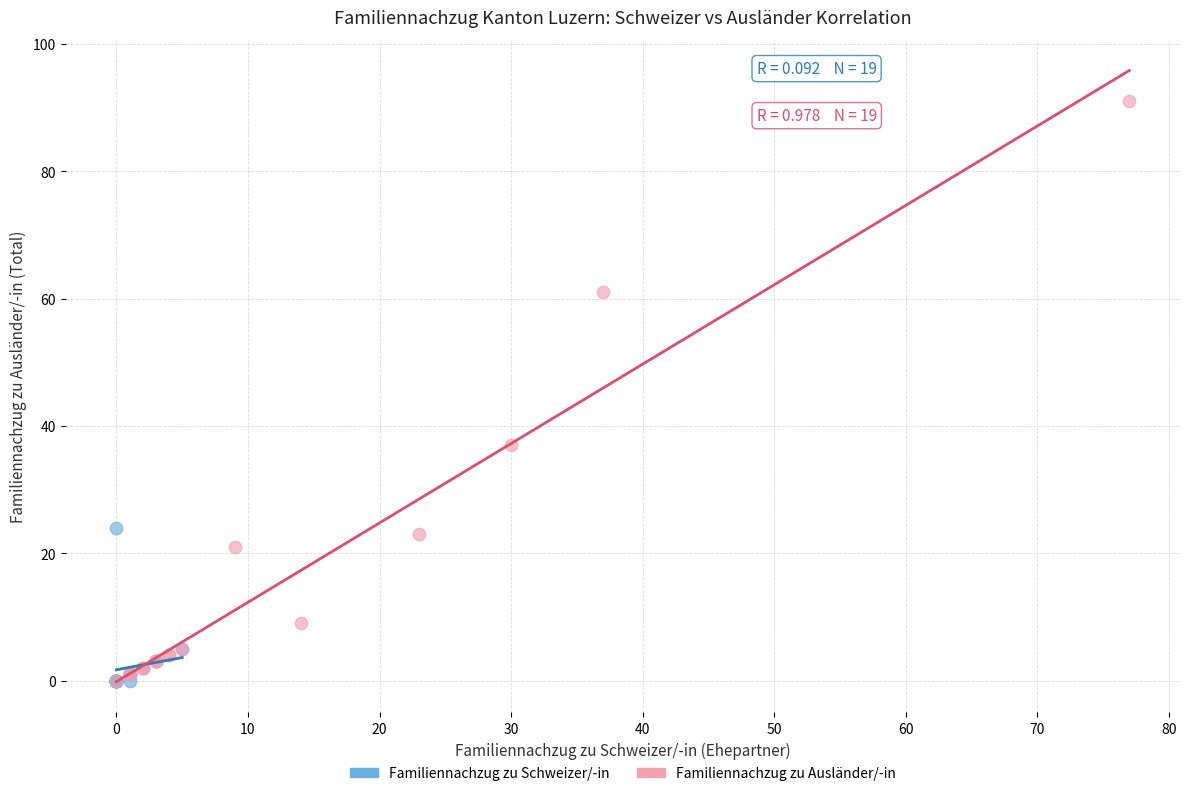

Which series contains the highest Y value?

Familiennachzug zu Ausländer/-in